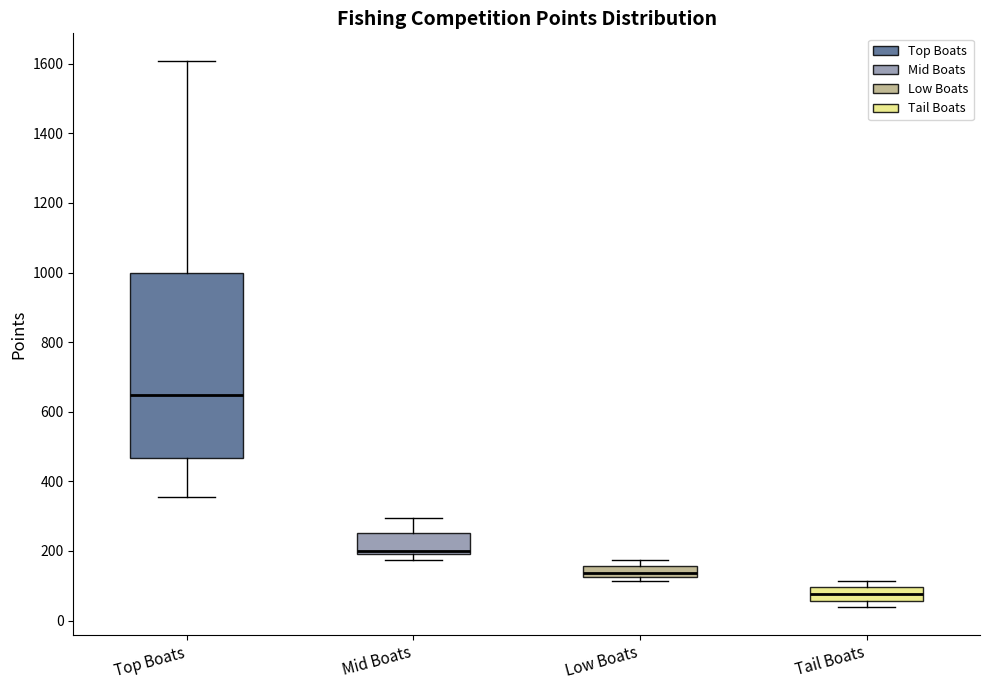

Where is the lower edge of the box for Mid Boats on the y-axis? The values are not printed on the chart, so give them approximately, as read against the axis.

200